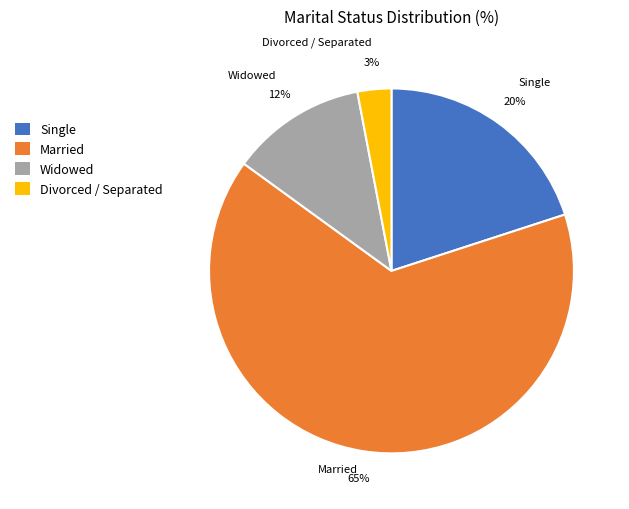

Rank the categories by value from lowest to highest.

Divorced / Separated, Widowed, Single, Married